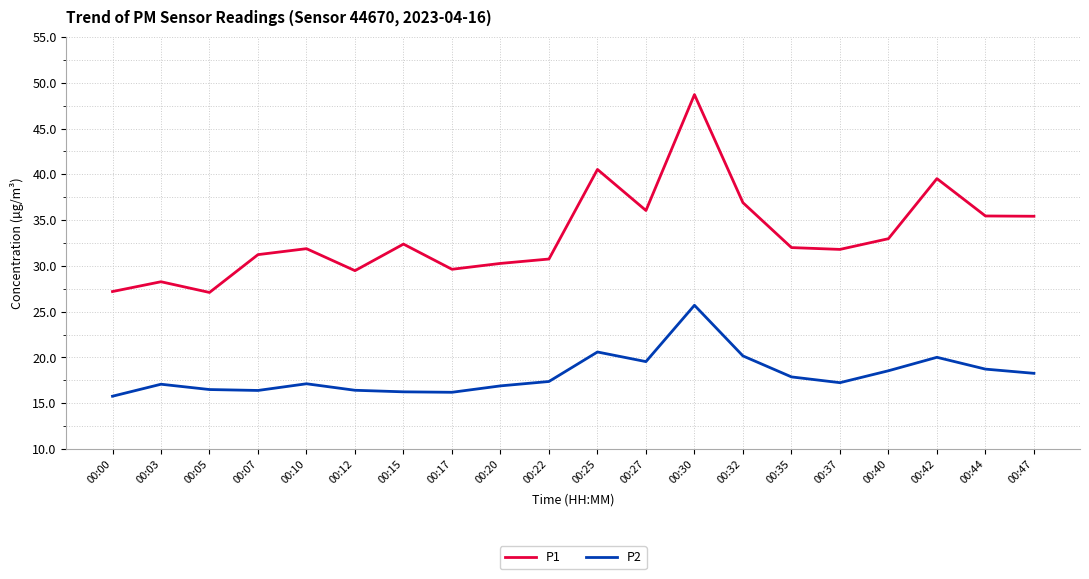

What is the difference between the highest and lowest values at 00:27?

16.5